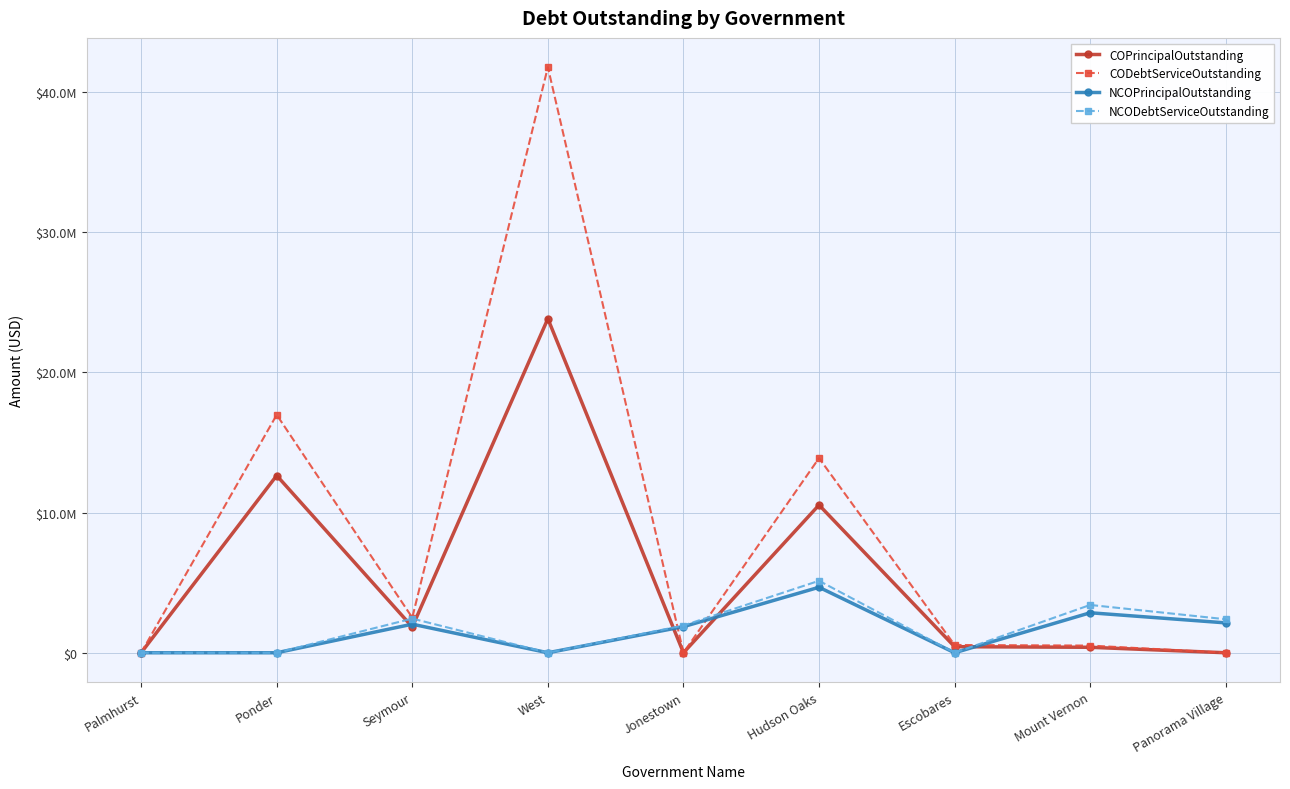

What are all the series names shown in the legend?

COPrincipalOutstanding, CODebtServiceOutstanding, NCOPrincipalOutstanding, NCODebtServiceOutstanding